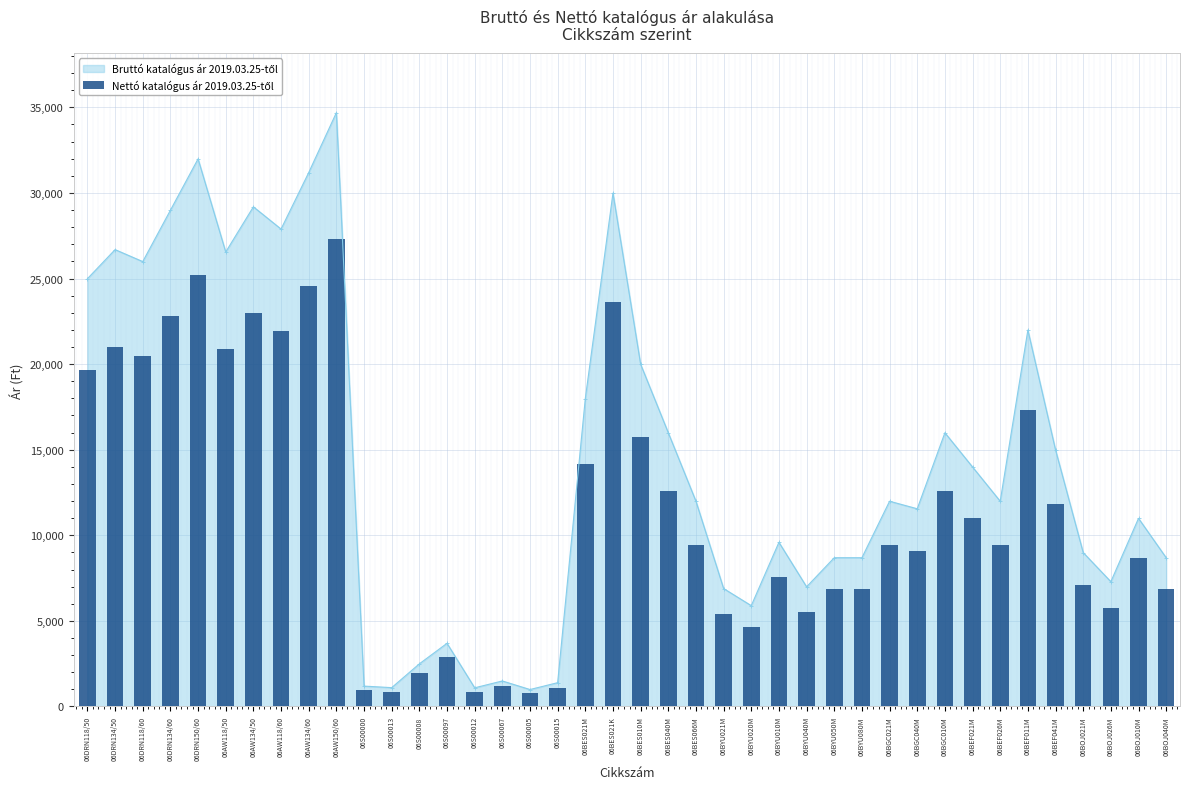

True or false: the data shows 651.4 at 06S00008.

False